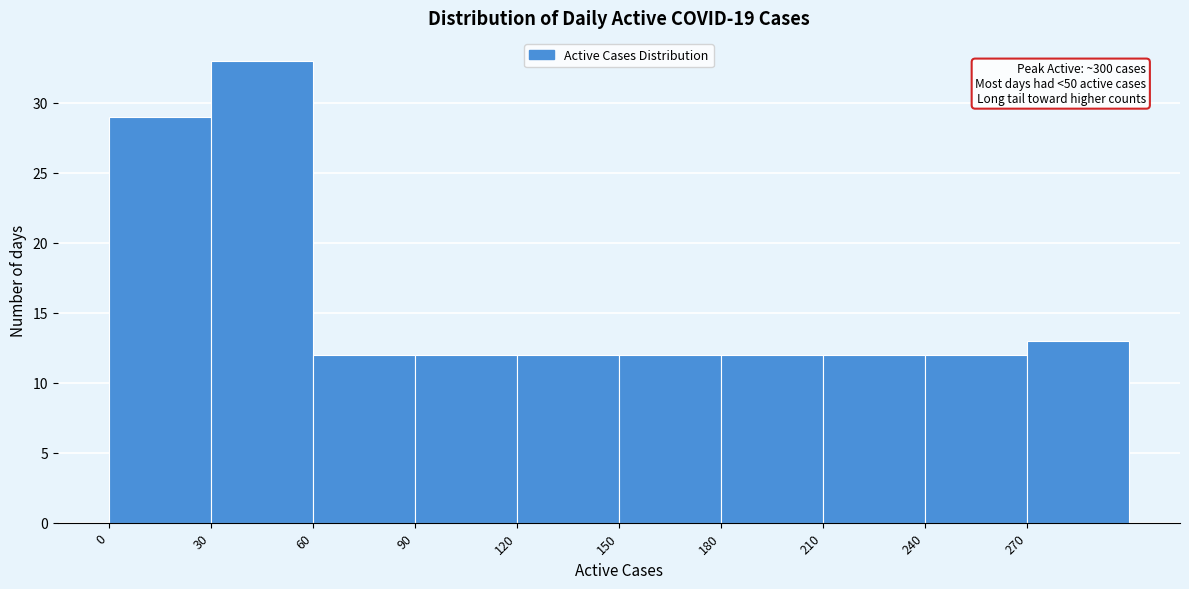

Over which range of the x-axis is the bar tallest?

30 to 60